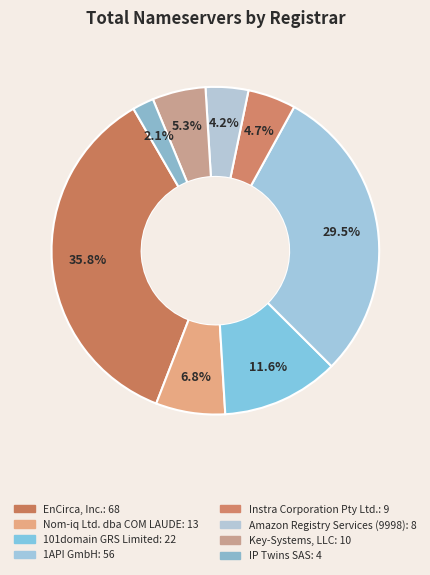

Which has a higher value, 101domain GRS Limited or Key-Systems, LLC?

101domain GRS Limited